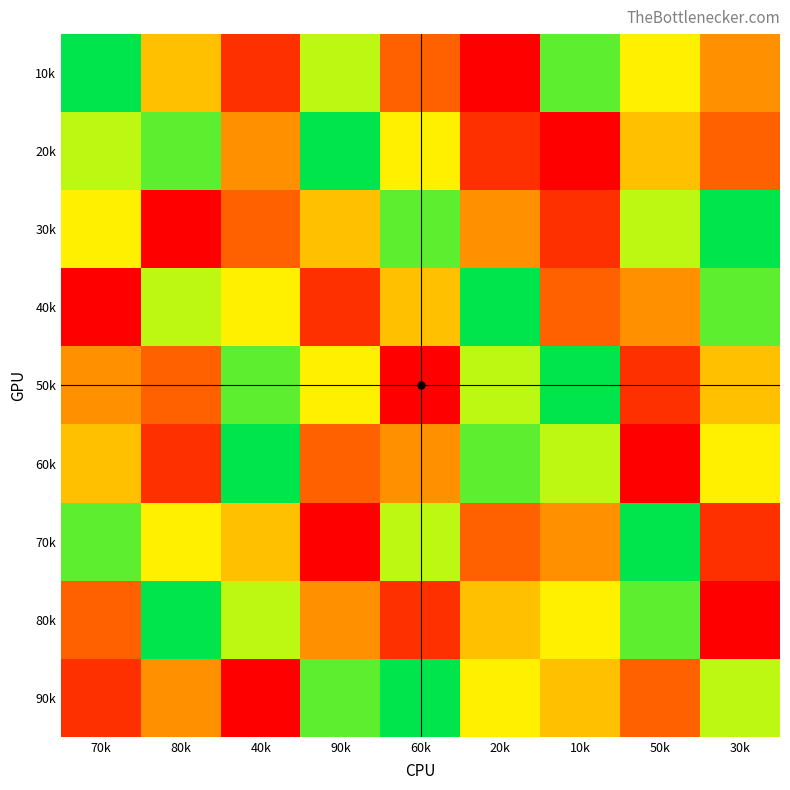

Which category has the lowest value across all series?

20k